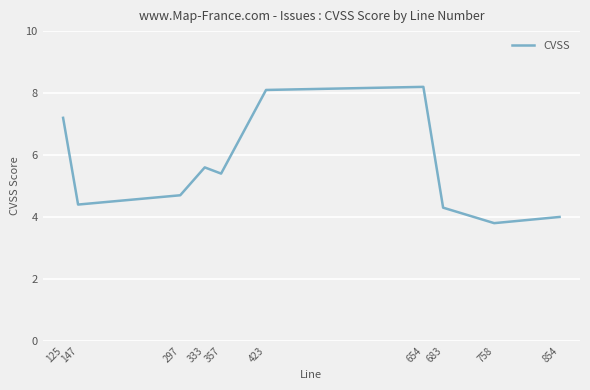

Is this an area chart (filled region under the line)?

No